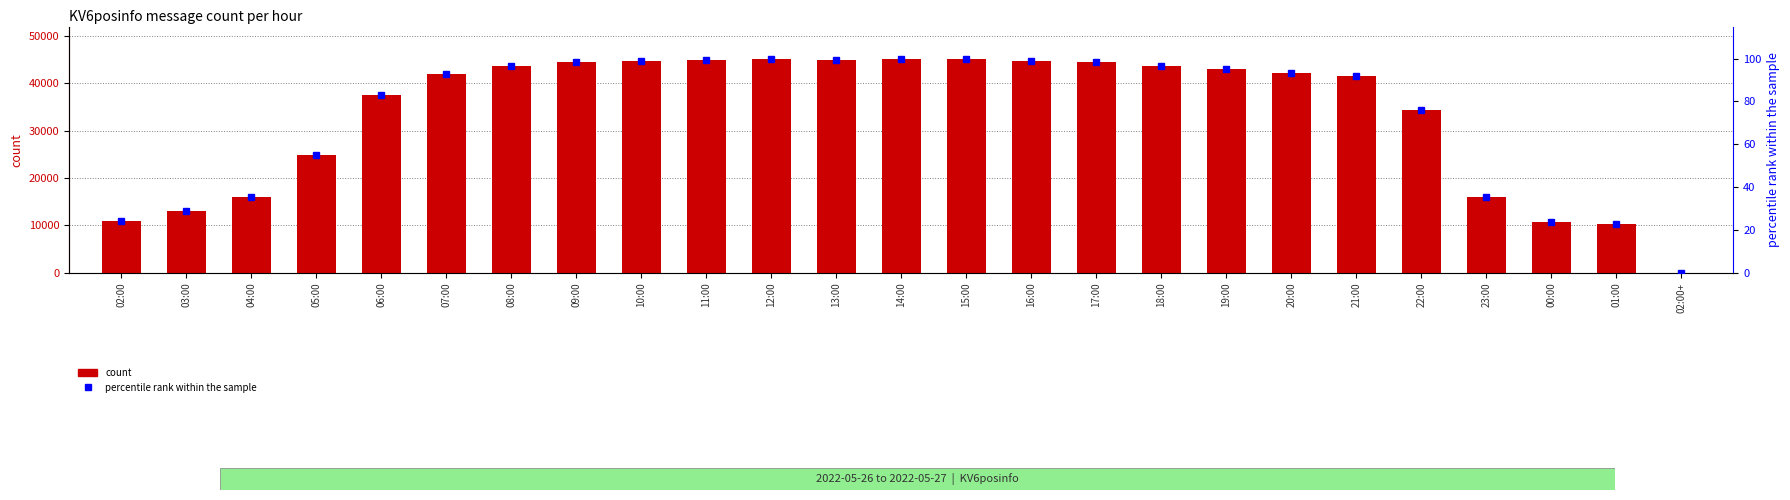

Rank the series by their average value, from lowest to highest.

percentile rank within the sample, count